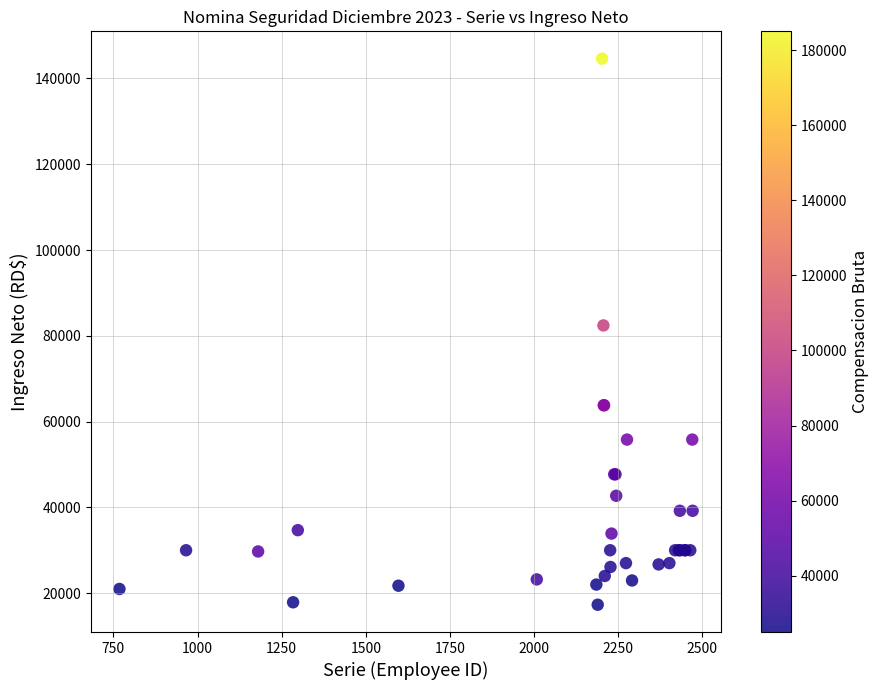

What Y value in the scatter plot is closest to 80957?

82417.2